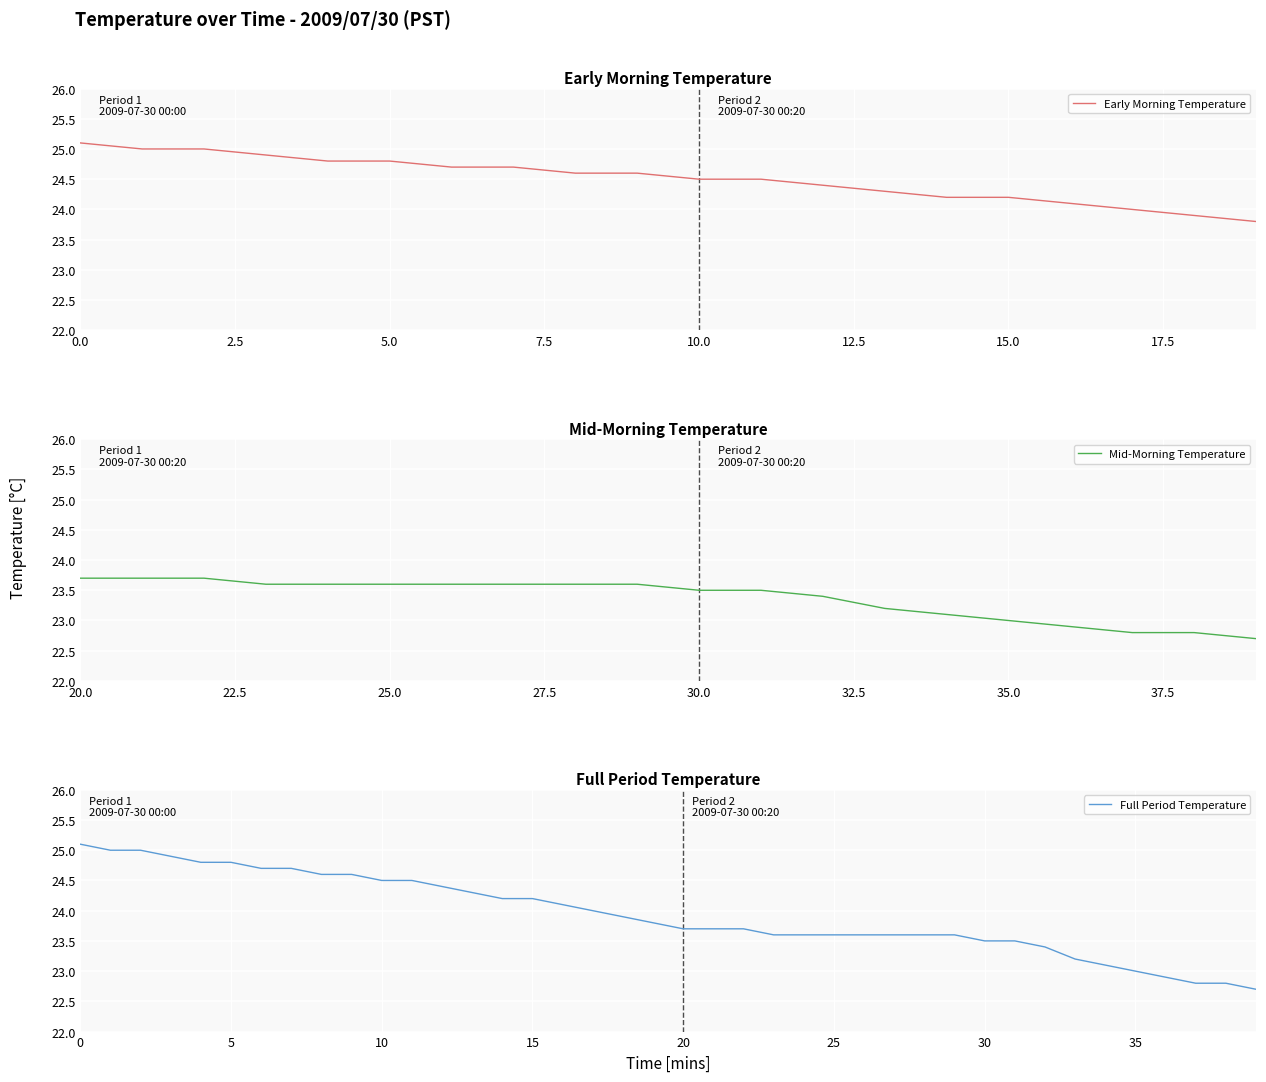

What is the smallest value displayed?

22.7